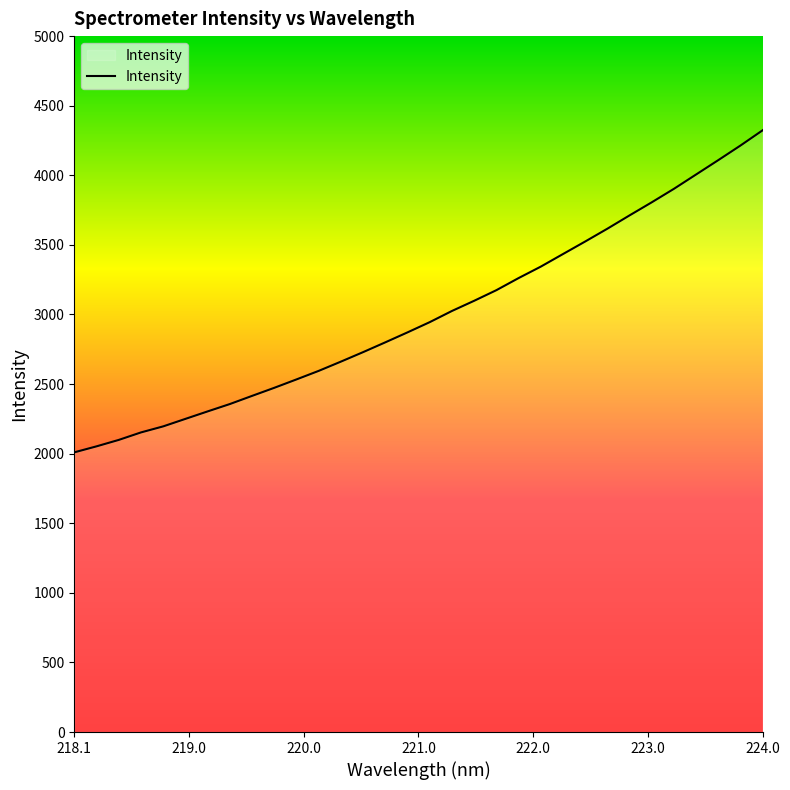

What is the greatest value displayed?

4323.4